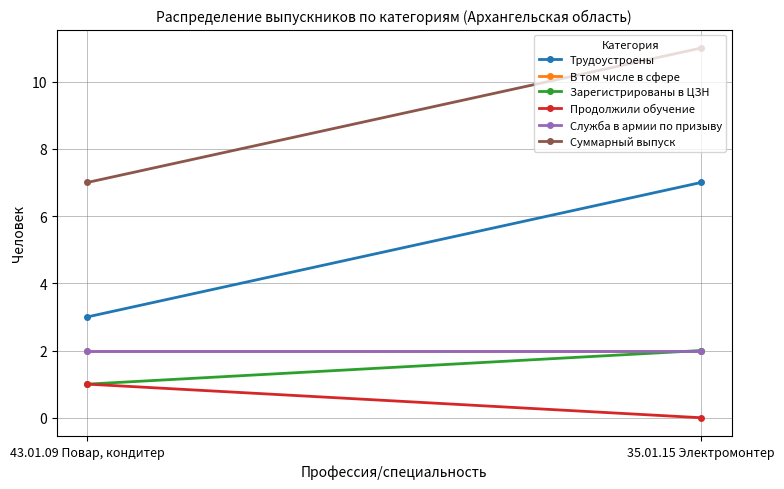

Between 43.01.09 Повар, кондитер and 35.01.15 Электромонтер, which series saw the biggest shift?

Трудоустроены